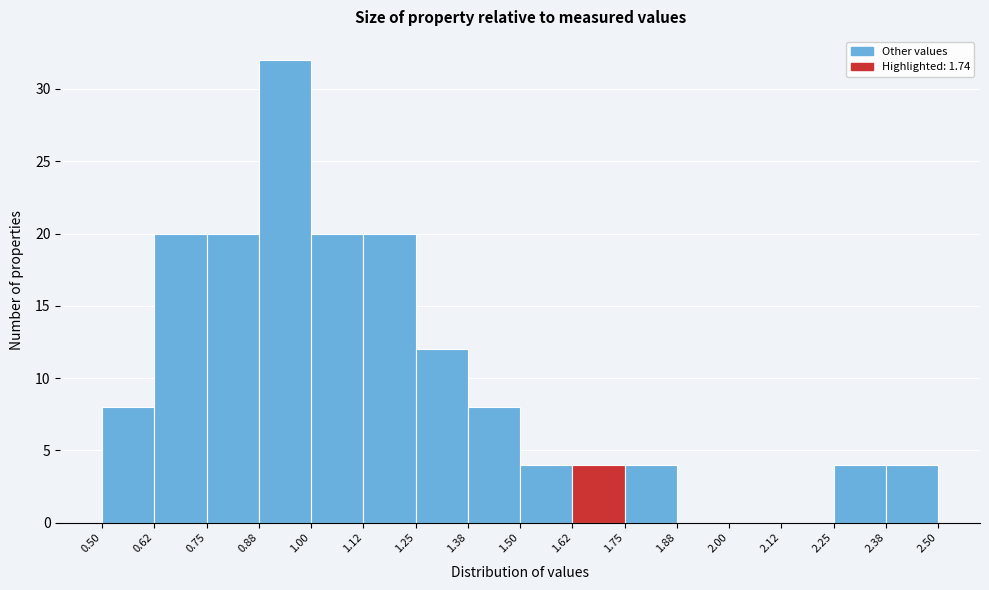

Reading left to right, list every bar in this chart as the range it spans on the x-axis followed by its height. The values are not printed on the chart, so give them approximately, as read against the axis.

0.50 to 0.62: 8
0.62 to 0.75: 20
0.75 to 0.88: 20
0.88 to 1.00: 32
1.00 to 1.12: 20
1.12 to 1.25: 20
1.25 to 1.38: 12
1.38 to 1.50: 8
1.50 to 1.62: 4
1.62 to 1.75: 4
1.75 to 1.88: 4
1.88 to 2.00: 0
2.00 to 2.12: 0
2.12 to 2.25: 0
2.25 to 2.38: 4
2.38 to 2.50: 4